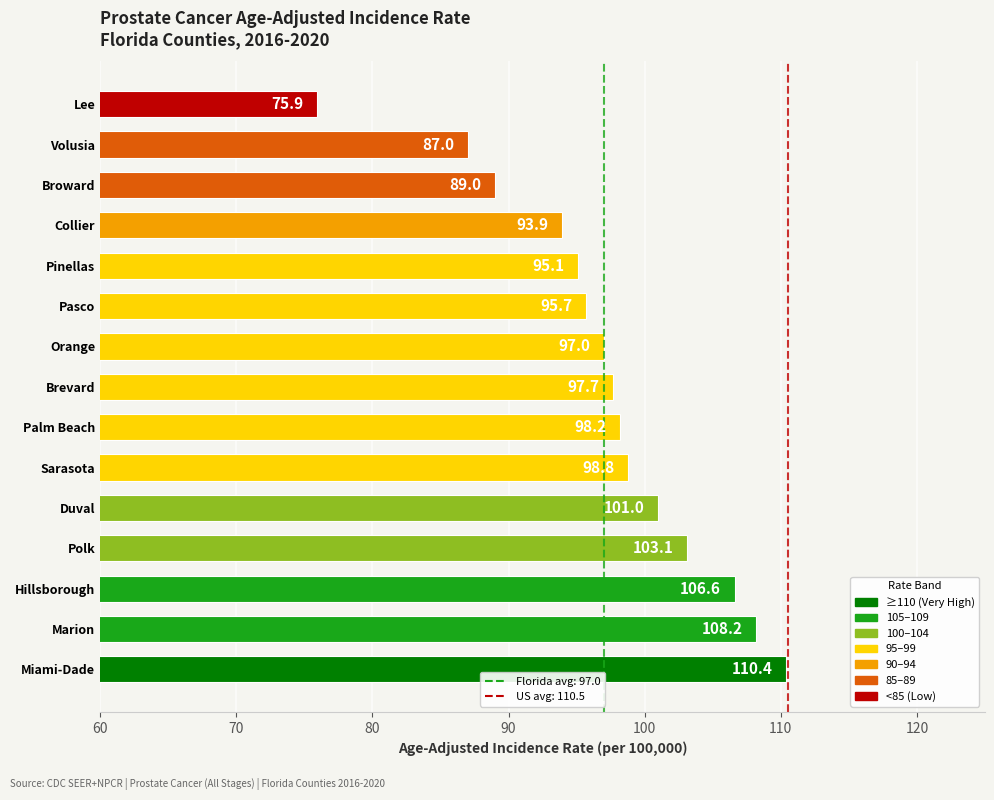

What is the difference between the maximum and second lowest values?

23.4